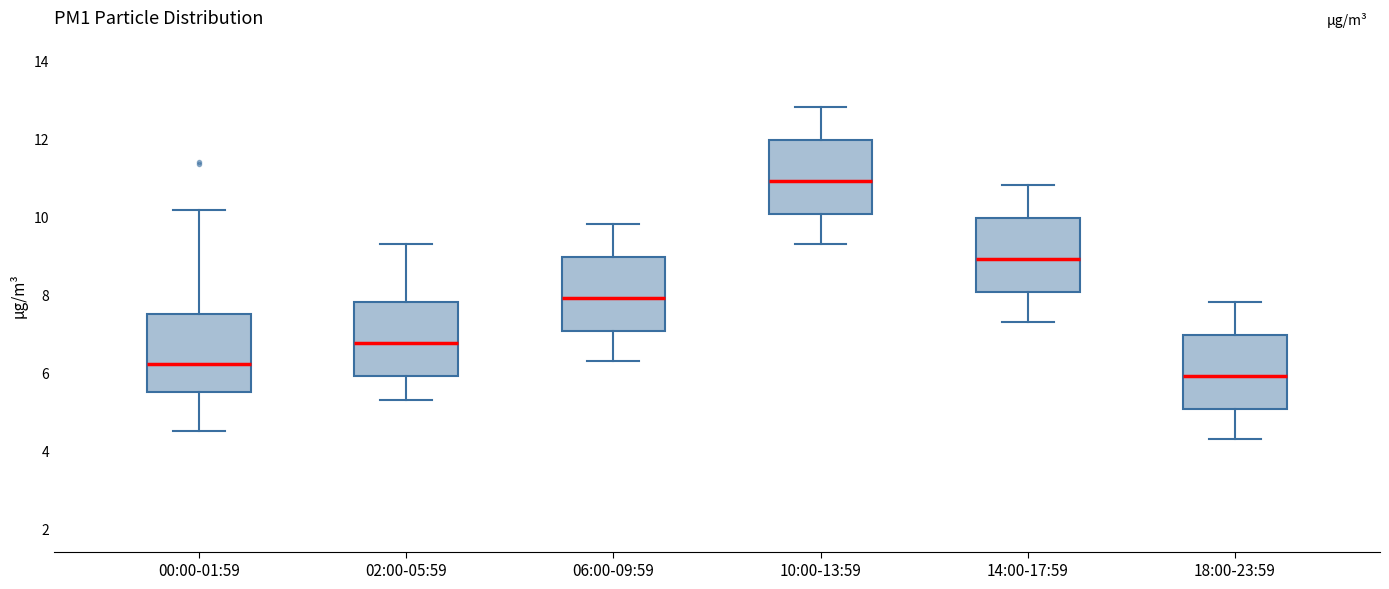

Reading left to right, read every box against the y-axis: the position of its median line, the range the box covers, and the ends of its whiskers. The values are not printed on the chart, so give them approximately, as read against the axis.

00:00-01:59: median 6.2, box 5.6 to 7.4, whiskers 4.6 to 10.2
02:00-05:59: median 6.8, box 6.0 to 7.8, whiskers 5.4 to 9.4
06:00-09:59: median 8.0, box 7.0 to 9.0, whiskers 6.4 to 9.8
10:00-13:59: median 11.0, box 10.0 to 12.0, whiskers 9.4 to 12.8
14:00-17:59: median 9.0, box 8.0 to 10.0, whiskers 7.4 to 10.8
18:00-23:59: median 6.0, box 5.0 to 7.0, whiskers 4.4 to 7.8